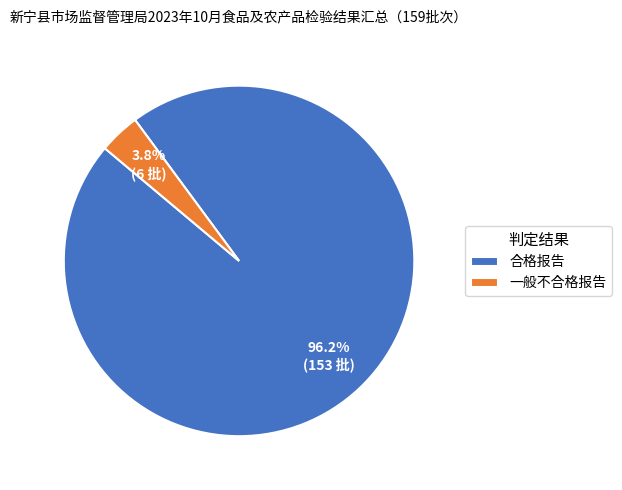

Is it true that 一般不合格报告 is 15% of the pie?

False